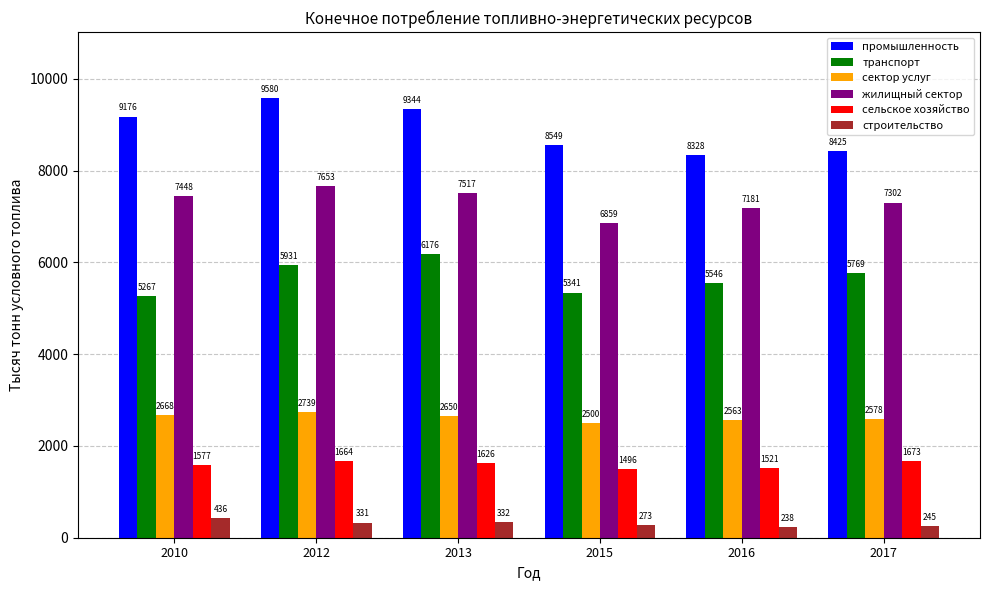

The value of жилищный сектор at 2016 is 3024. True or false?

False